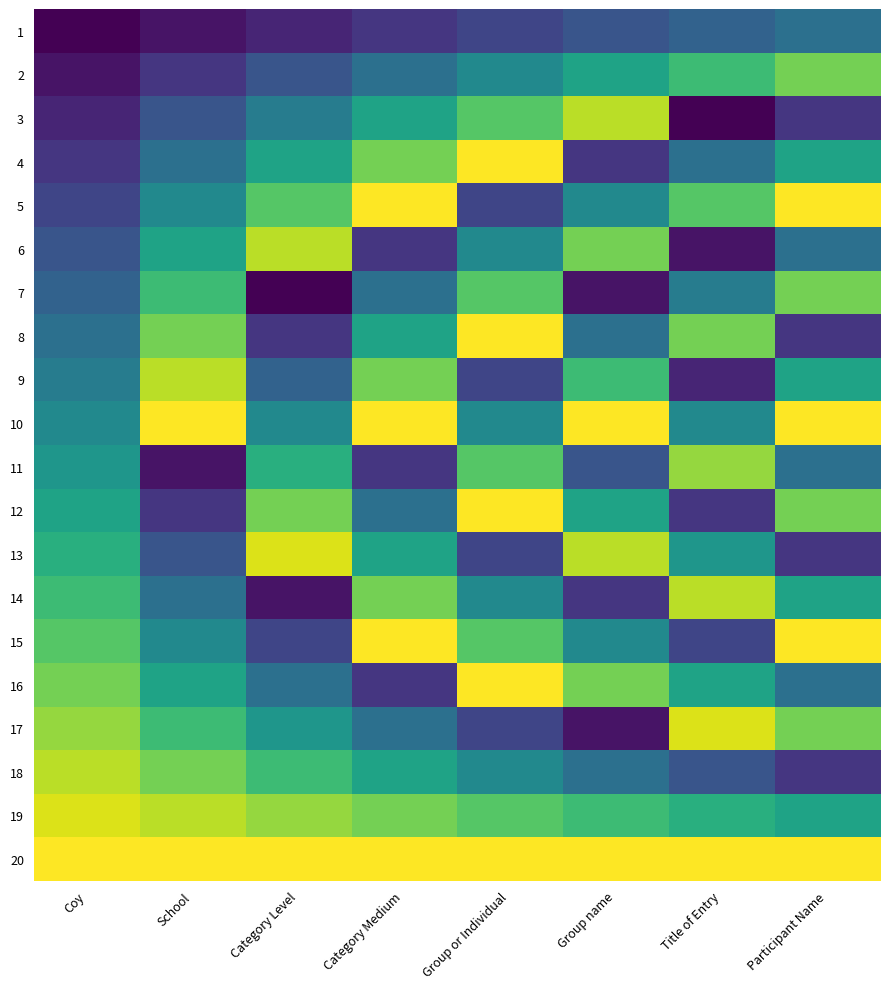

Which series has the largest range (max minus min)?

3